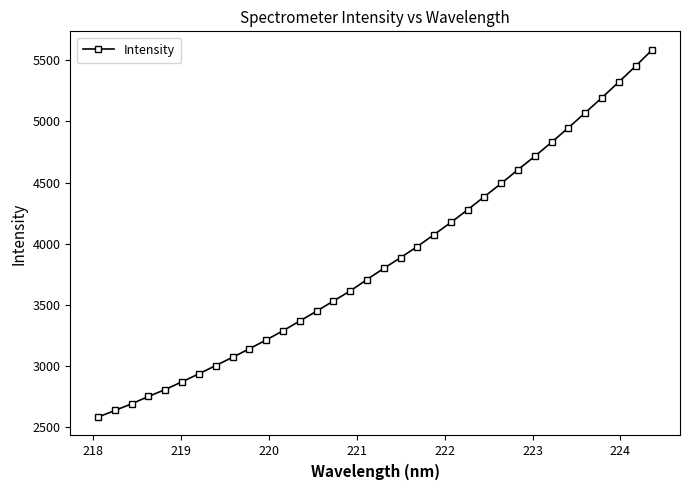

What is the greatest value displayed?

5587.0